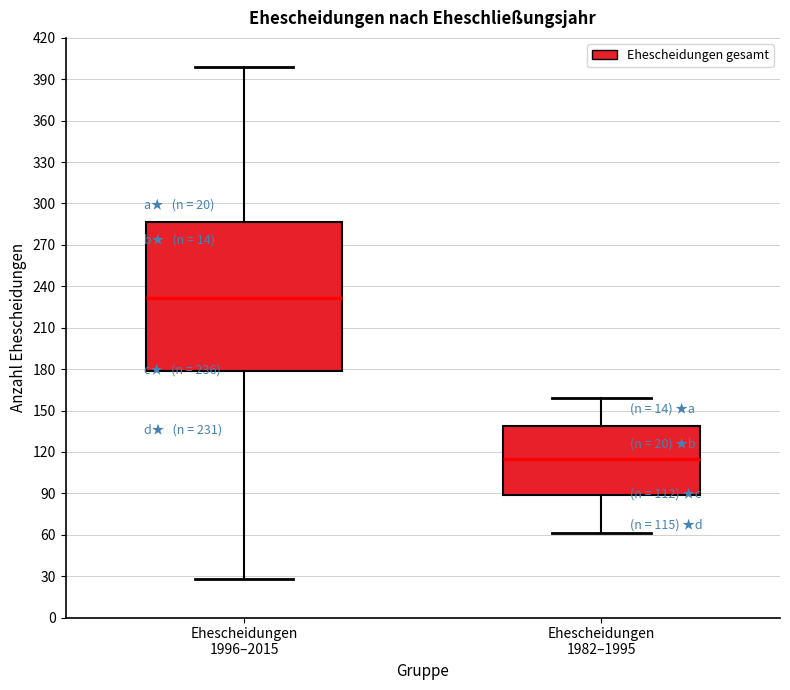

Comparing the boxes themselves (not the whiskers), which one is the tallest?

Ehescheidungen 1996–2015